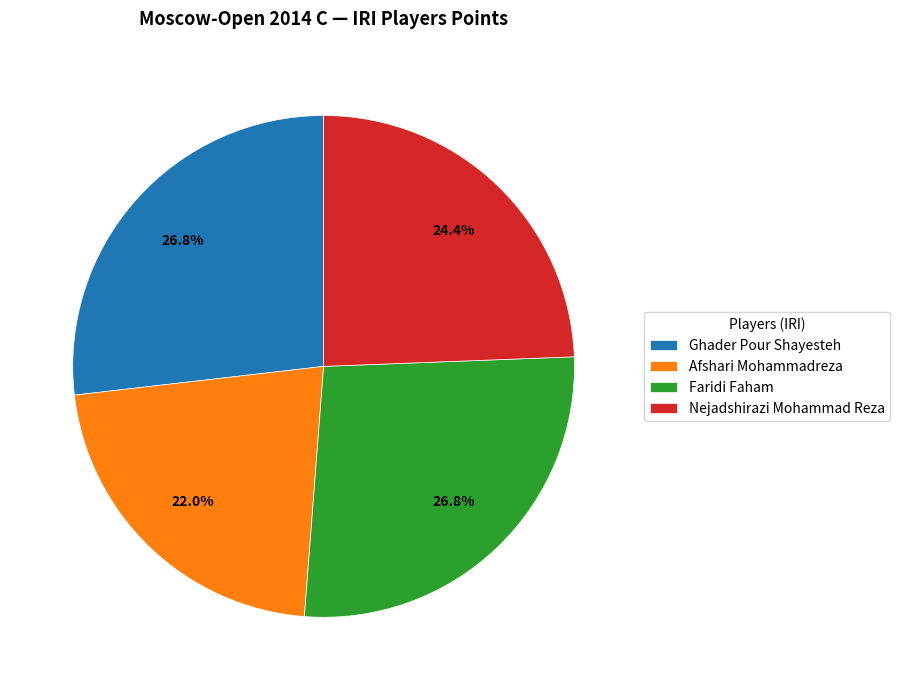

True or false: Afshari Mohammadreza accounts for 8% of the total.

False